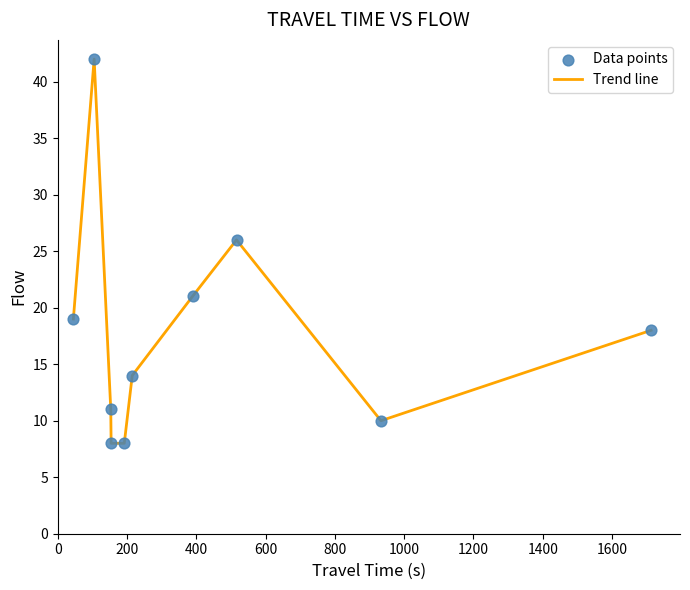

What is the smallest value displayed?

8